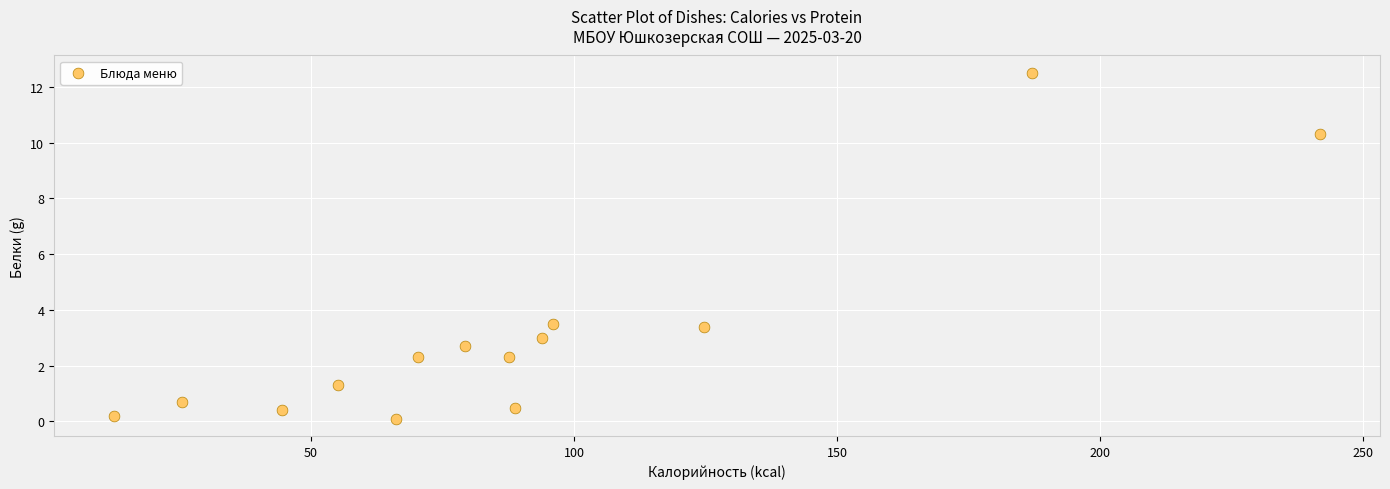

What is the range of X values (max minus min)?

229.1